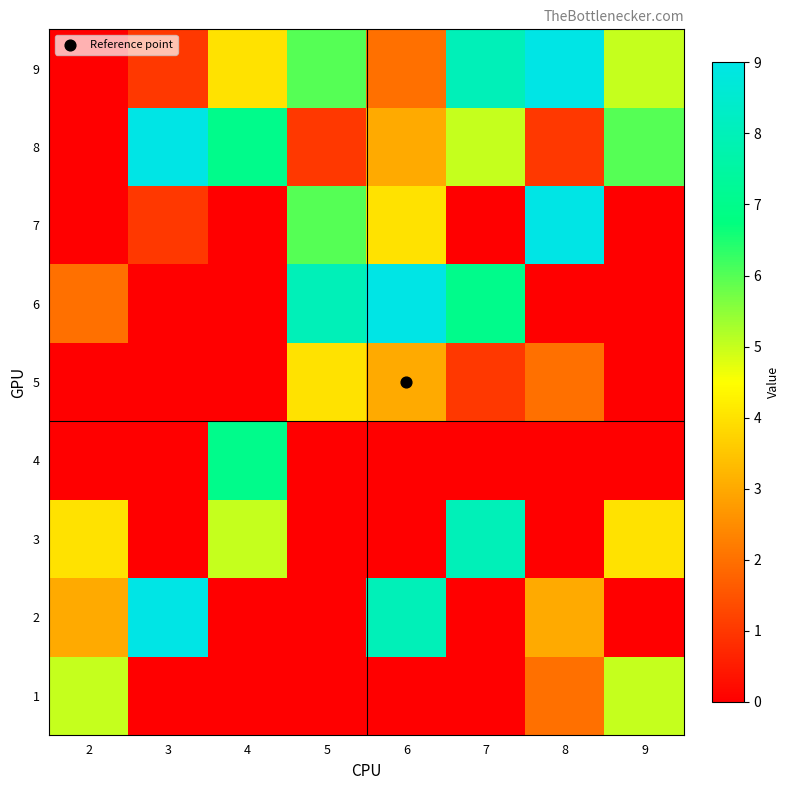

Reading right to left, transcribe all the data shown in this chart.

1: 9=5	8=2	7=0	6=0	5=0	4=0	3=0	2=5
2: 9=0	8=3	7=0	6=8	5=0	4=0	3=9	2=3
3: 9=4	8=0	7=8	6=0	5=0	4=5	3=0	2=4
4: 9=0	8=0	7=0	6=0	5=0	4=7	3=0	2=0
5: 9=0	8=2	7=1	6=3	5=4	4=0	3=0	2=0
6: 9=0	8=0	7=7	6=9	5=8	4=0	3=0	2=2
7: 9=0	8=9	7=0	6=4	5=6	4=0	3=1	2=0
8: 9=6	8=1	7=5	6=3	5=1	4=7	3=9	2=0
9: 9=5	8=9	7=8	6=2	5=6	4=4	3=1	2=0